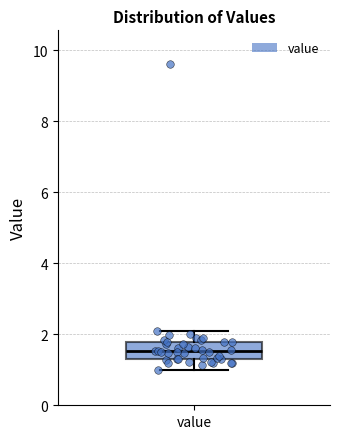

Transcribe this box plot: give where the median line is, the range the box spans, and where the two whiskers end, as read against the y-axis. The values are not printed on the chart, so give them approximately, as read against the axis.

median 1.6, box 1.4 to 1.8, whiskers 1.0 to 2.2